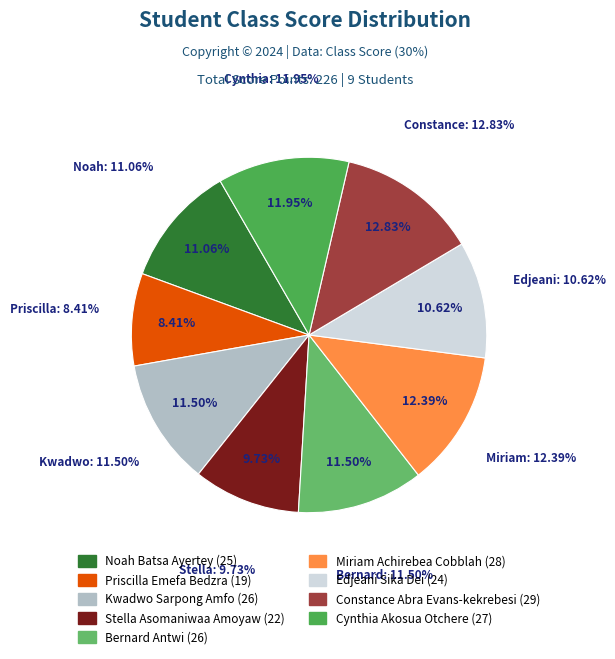

What percentage is NOT represented by Cynthia Akosua Otchere?

88.1%